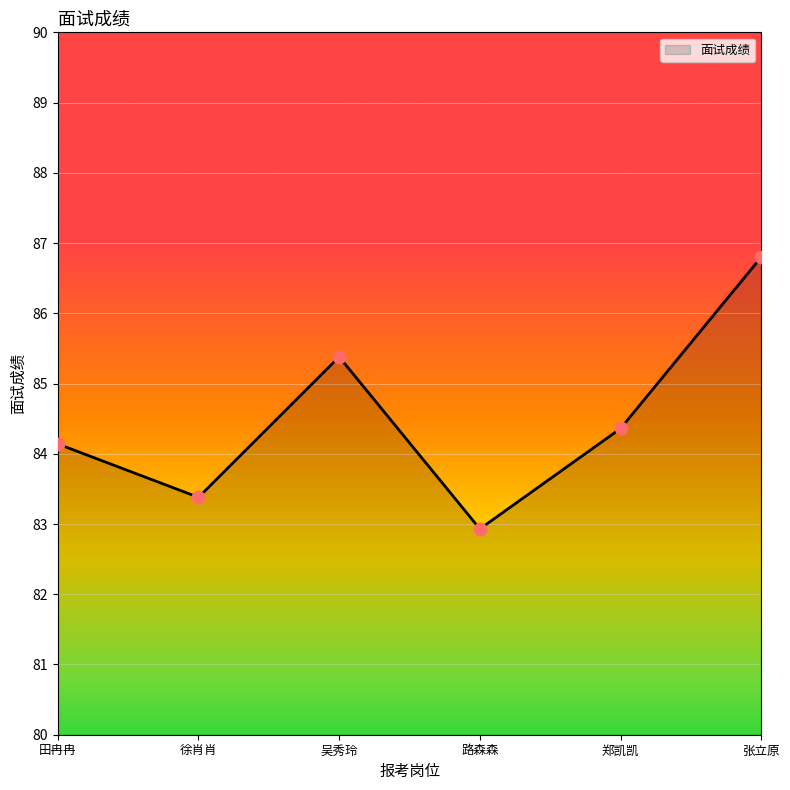

What is the ratio of the value at 田冉冉 to the value at 吴秀玲?

1.0